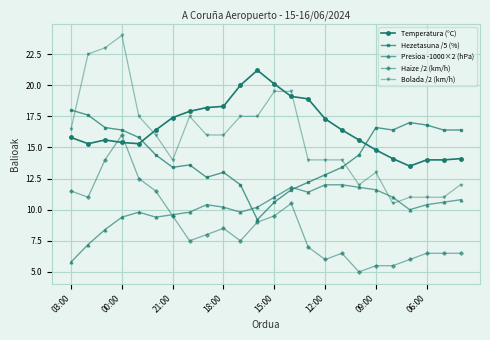

Reading left to right, list all the values displayed in this chart.

Temperatura (°C): 15.8	15.3	15.6	15.4	15.3	16.4	17.4	17.9	18.2	18.3	20.0	21.2	20.1	19.1	18.9	17.3	16.4	15.6	14.8	14.1	13.5	14.0	14.0	14.1
Hezetasuna /5 (%): 18.0	17.6	16.6	16.4	15.8	14.4	13.4	13.6	12.6	13.0	12.0	9.2	10.6	11.6	12.2	12.8	13.4	14.4	16.6	16.4	17.0	16.8	16.4	16.4
Presioa -1000×2 (hPa): 5.8	7.2	8.4	9.4	9.8	9.4	9.6	9.8	10.4	10.2	9.8	10.2	11.0	11.8	11.4	12.0	12.0	11.8	11.6	11.0	10.0	10.4	10.6	10.8
Haize /2 (km/h): 11.5	11.0	14.0	16.0	12.5	11.5	9.5	7.5	8.0	8.5	7.5	9.0	9.5	10.5	7.0	6.0	6.5	5.0	5.5	5.5	6.0	6.5	6.5	6.5
Bolada /2 (km/h): 16.5	22.5	23.0	24.0	17.5	16.0	14.0	17.5	16.0	16.0	17.5	17.5	19.5	19.5	14.0	14.0	14.0	12.0	13.0	10.5	11.0	11.0	11.0	12.0